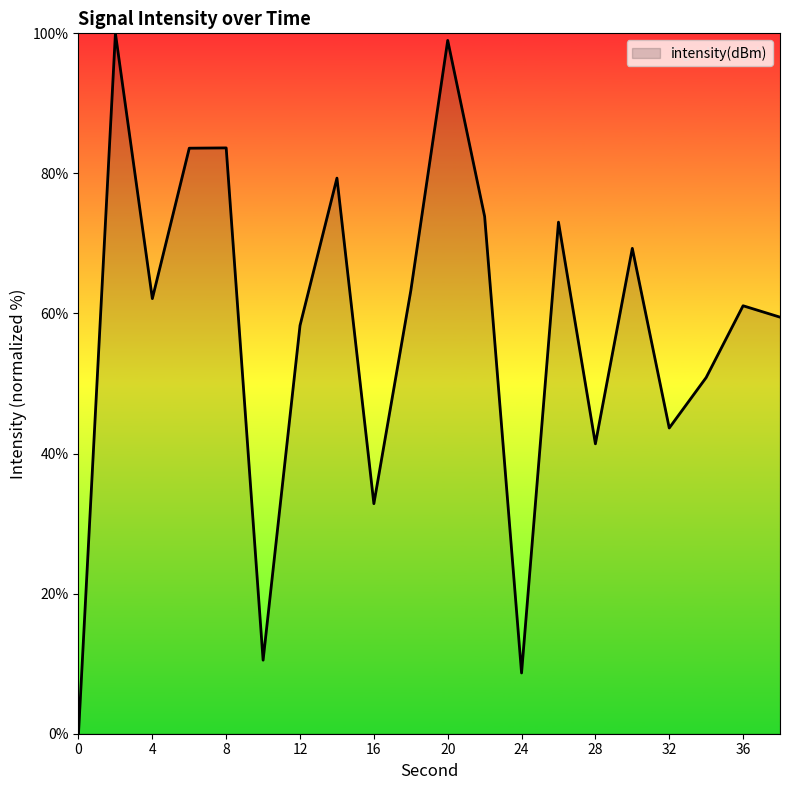

How many lines are shown in the chart?

1